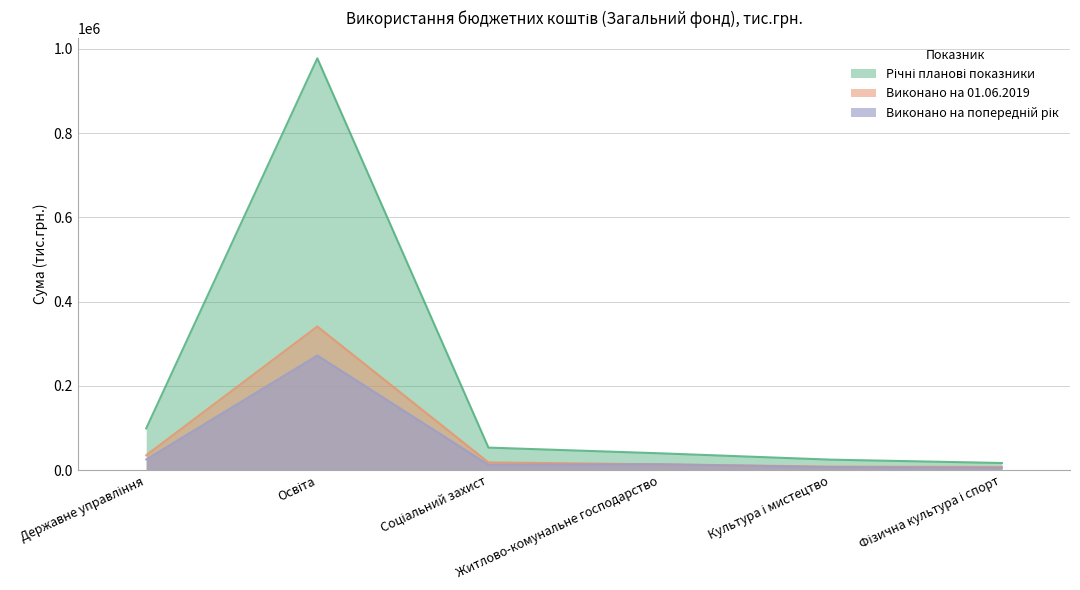

What is the total value across all series at Освіта?

1590199.4